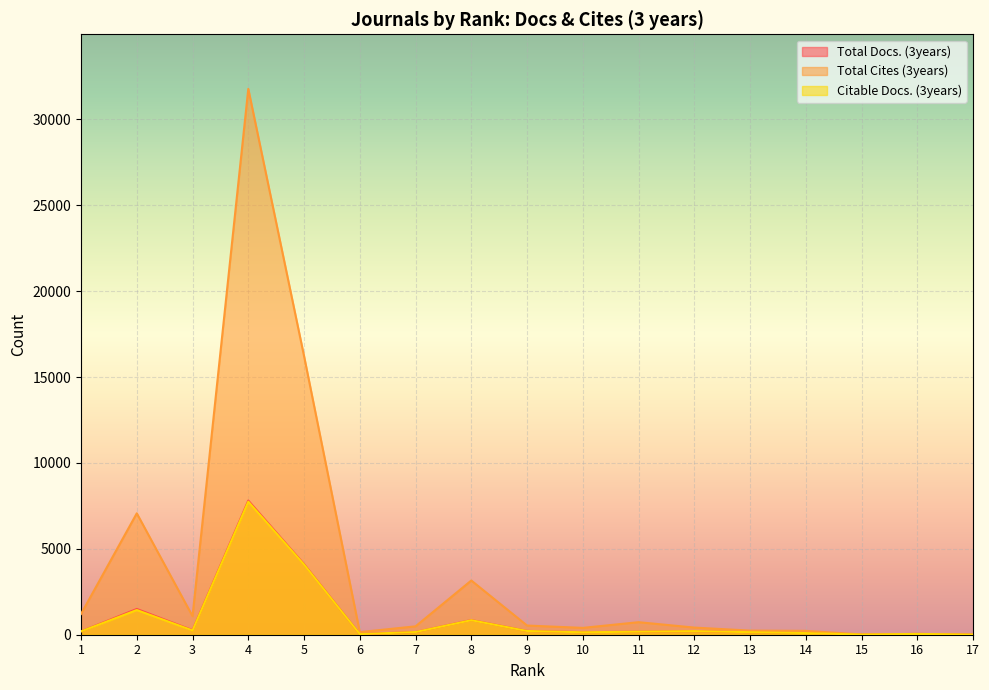

What is the sum of the Total Docs. (3years) values at 16 and 5?

4161